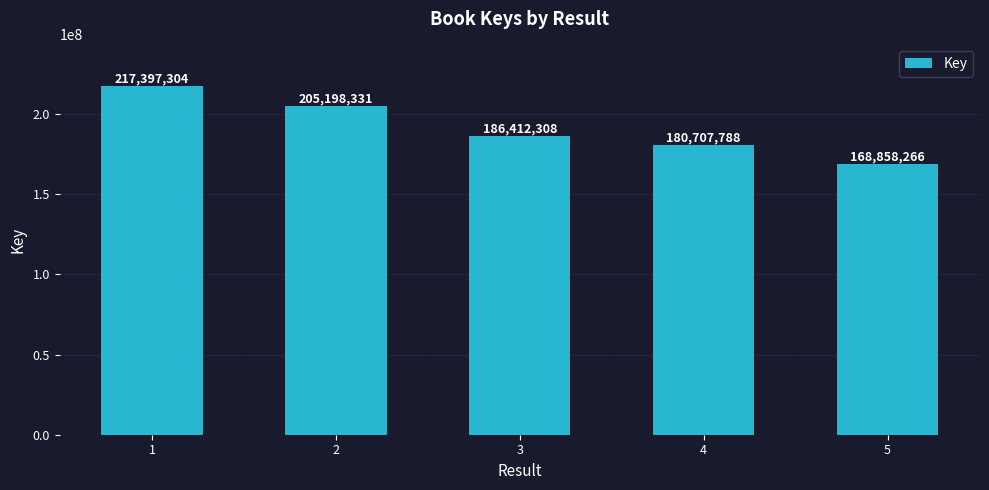

What is the difference between the maximum and minimum values?

48539038